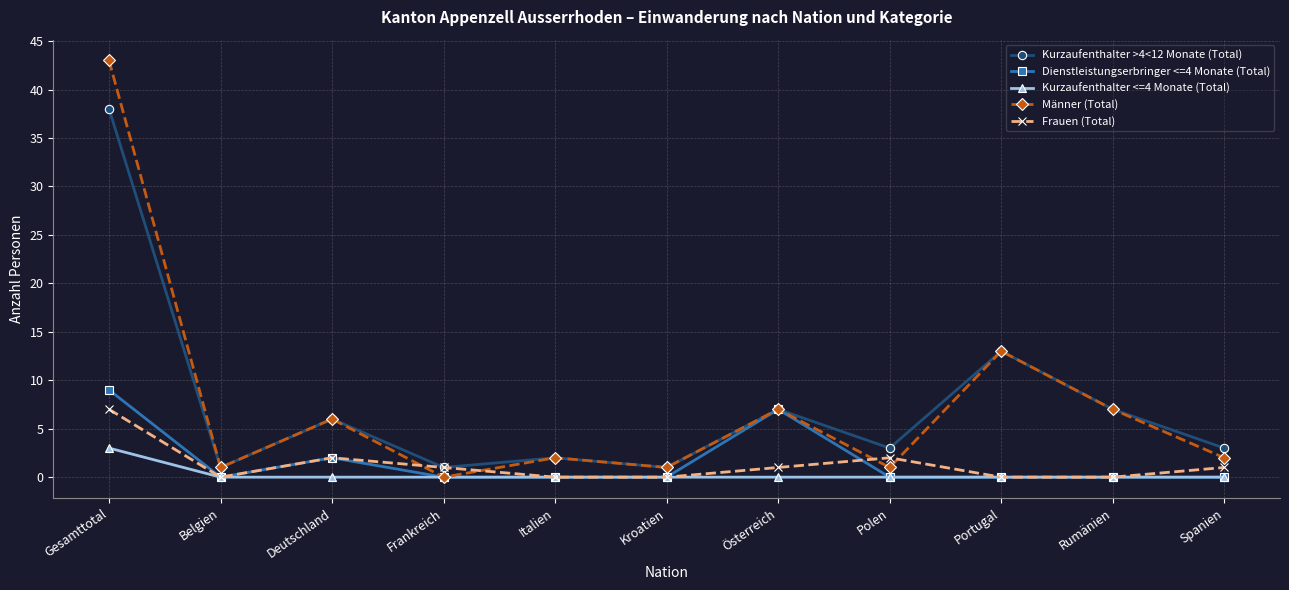

What is the difference between the highest and lowest values at Gesamttotal?

40